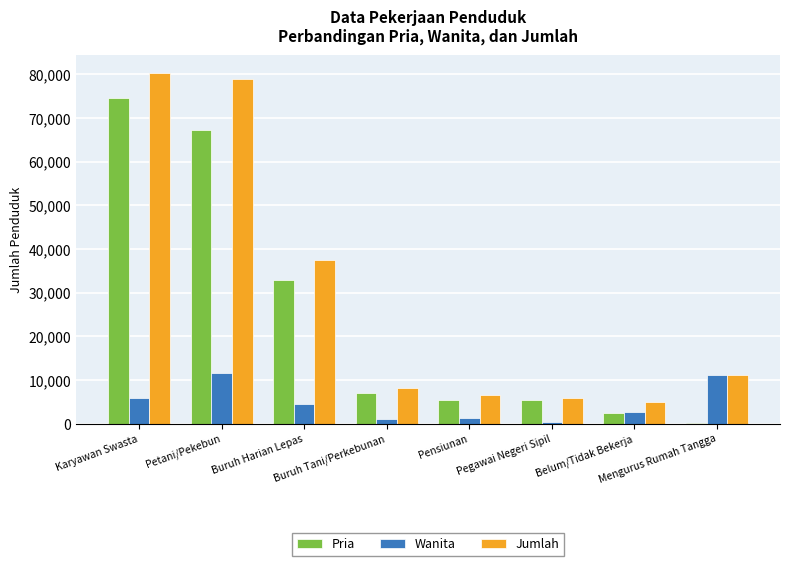

Is it true that Wanita equals 5364 at Petani/Pekebun?

False